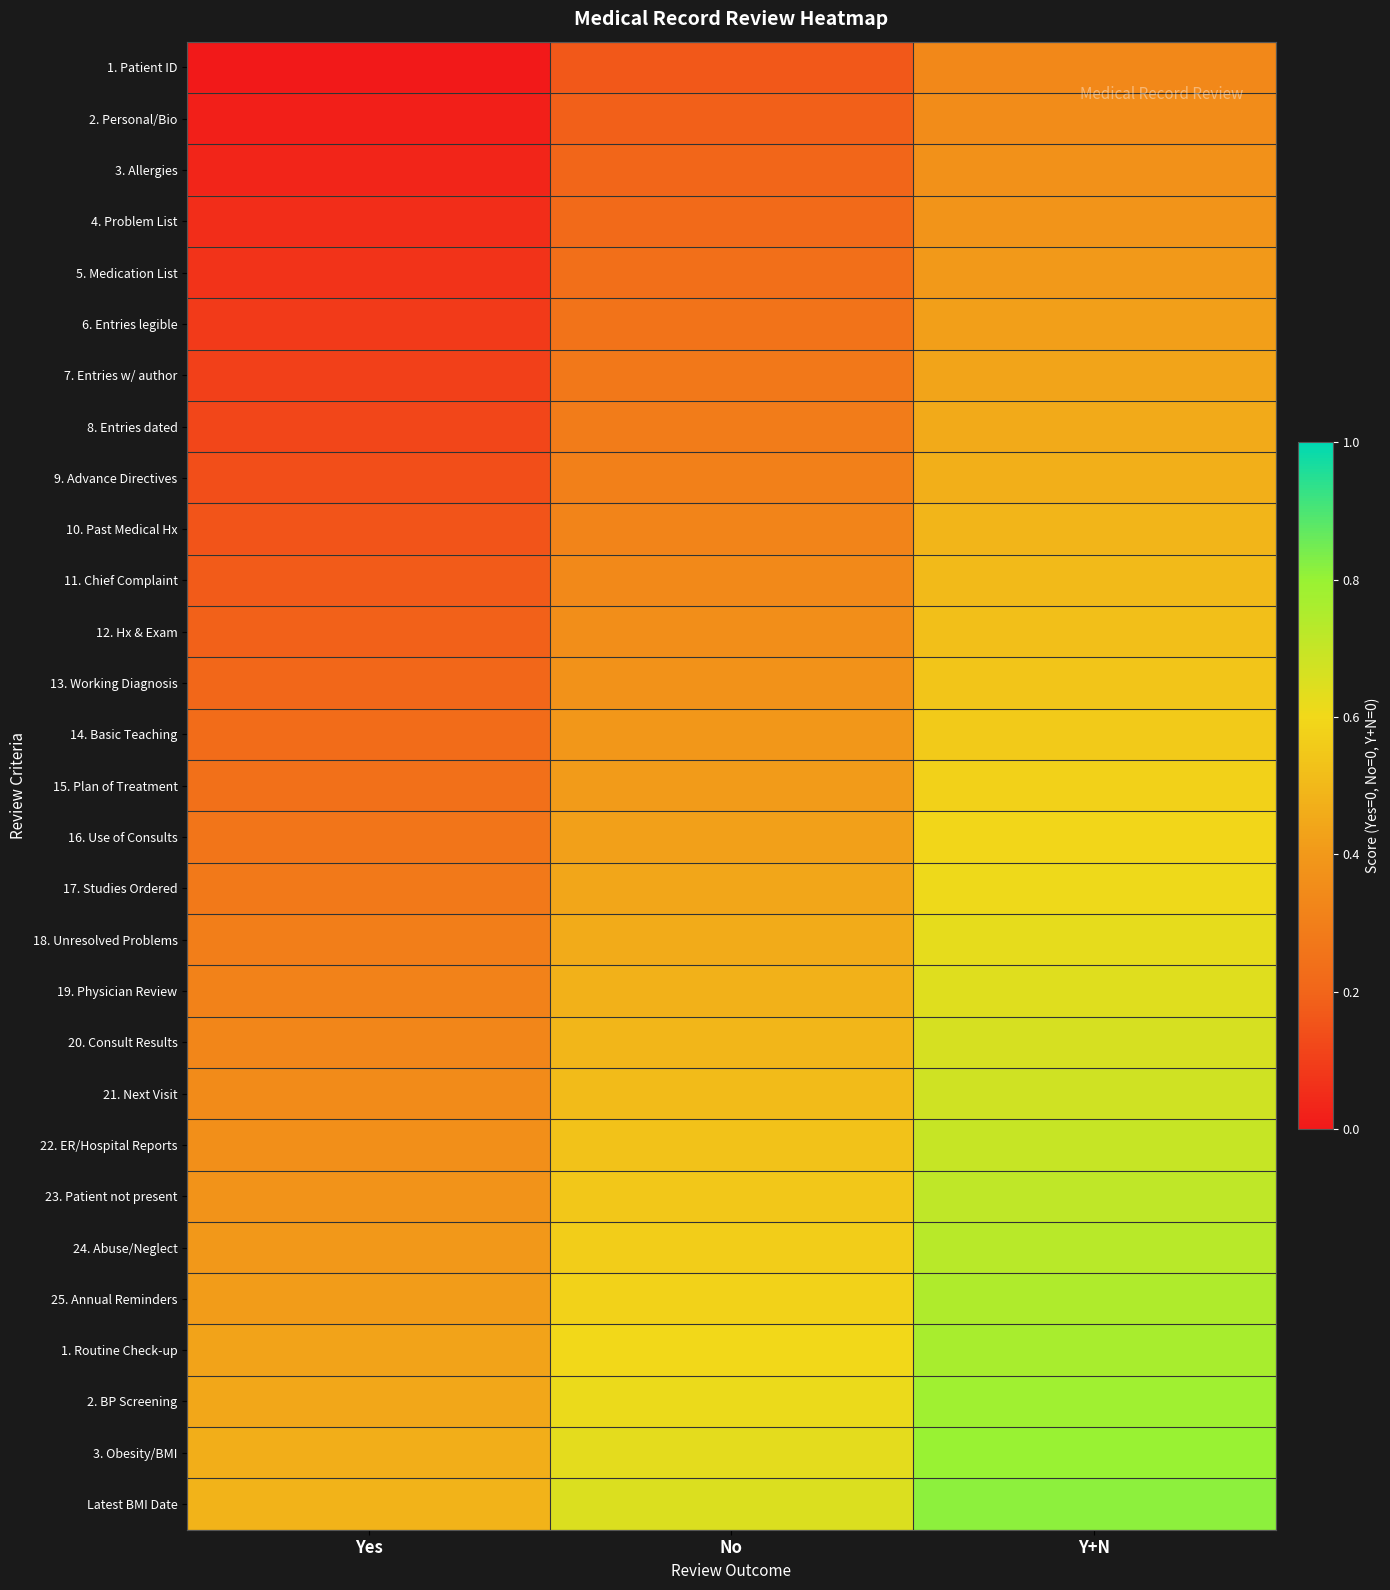

Which series has the largest total across all categories?

Latest BMI Date